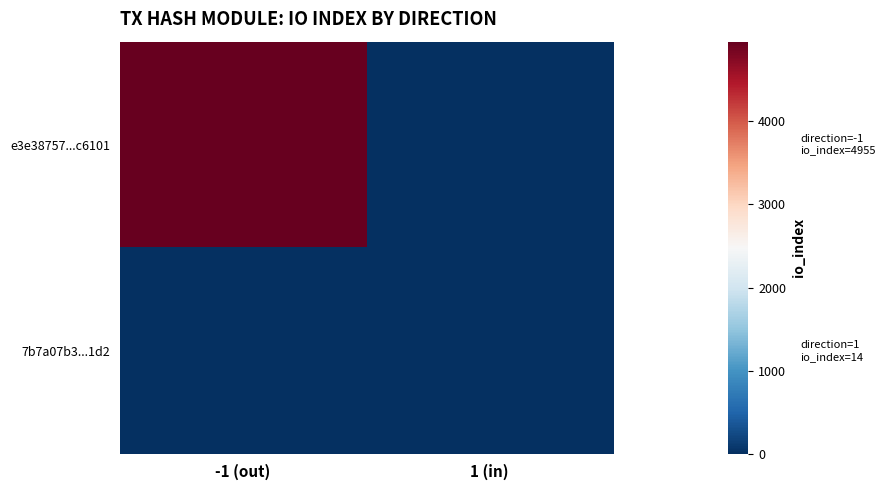

Reading left to right, what are all the values shown in this chart?

e3e38757...c6101: -1 (out)=4955	1 (in)=0
7b7a07b3...1d2: -1 (out)=0	1 (in)=14